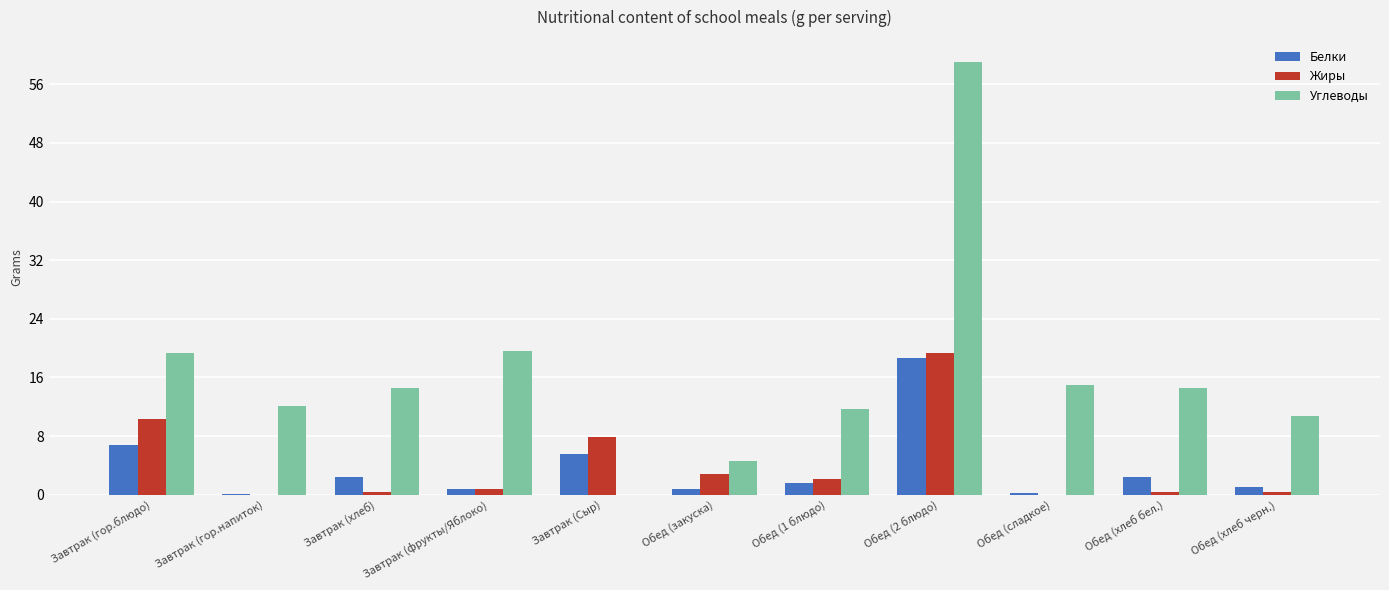

At which category is the sum across all series the highest?

Обед (2 блюдо)